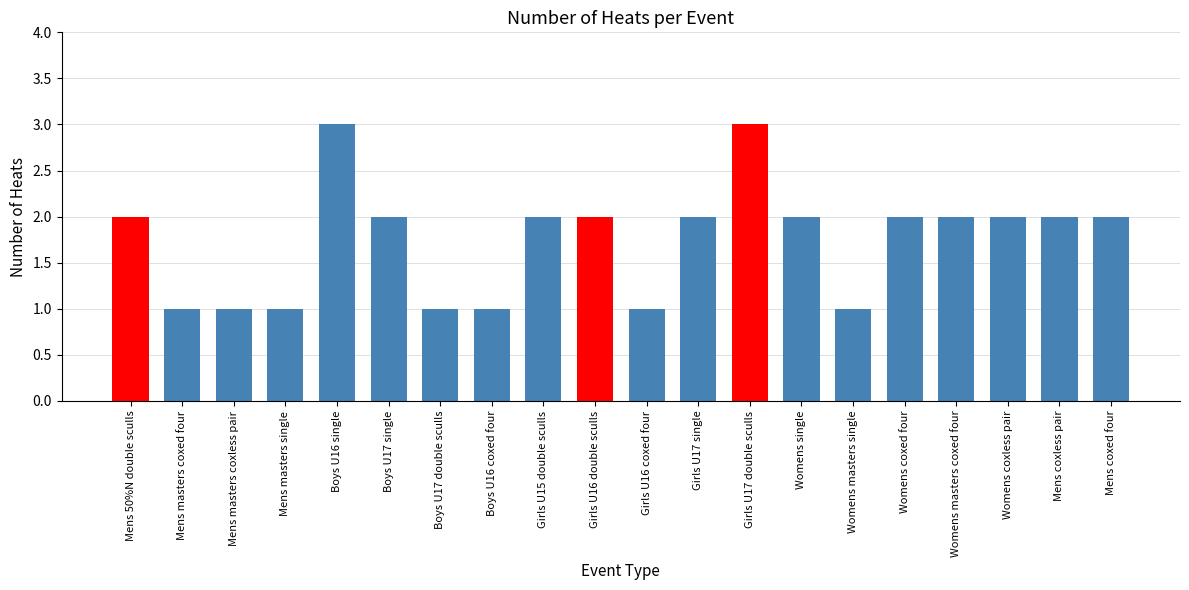

The value at Mens coxless pair is 2. True or false?

True